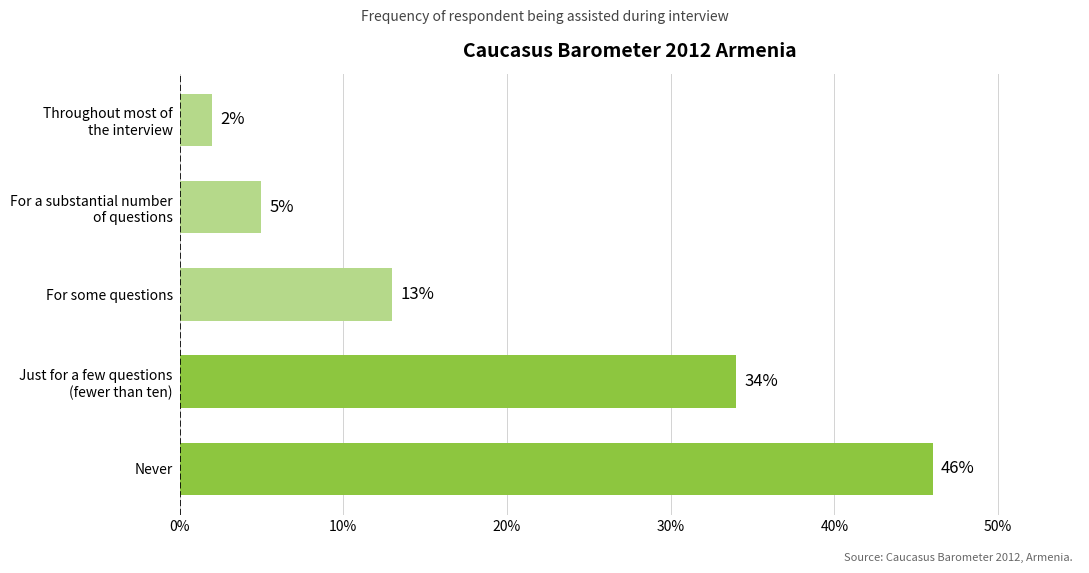

Which label corresponds to the smallest value in the chart?

Throughout most of
the interview